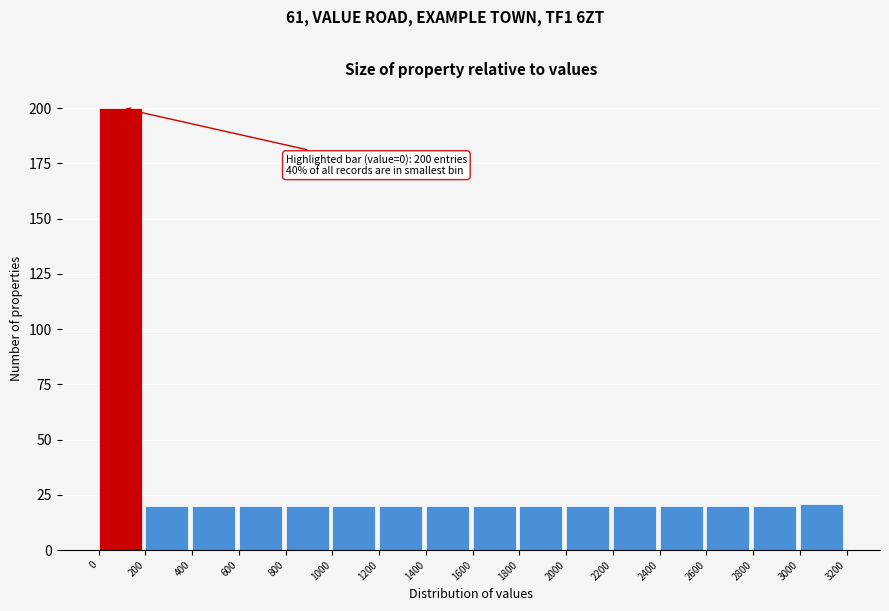

Over which range of the x-axis is the bar tallest?

0 to 200